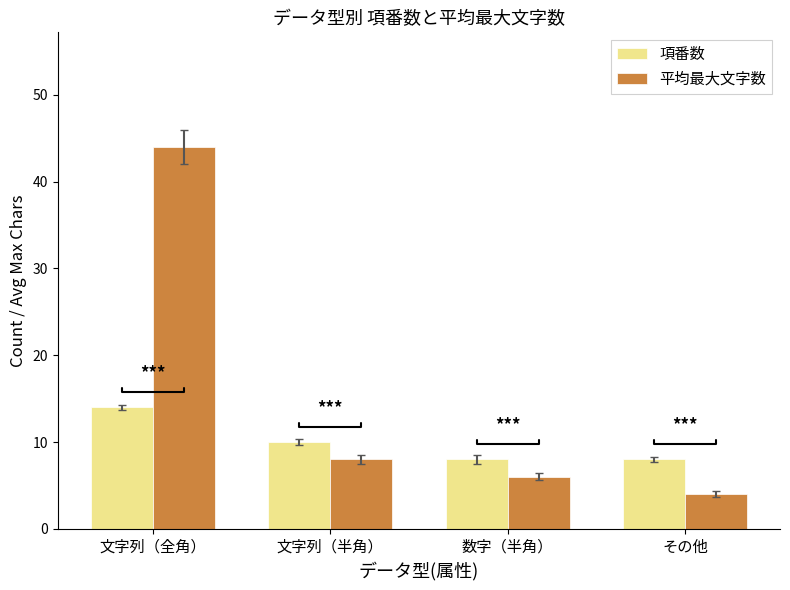

What is the label of the 3rd bar from the right?

文字列（半角）